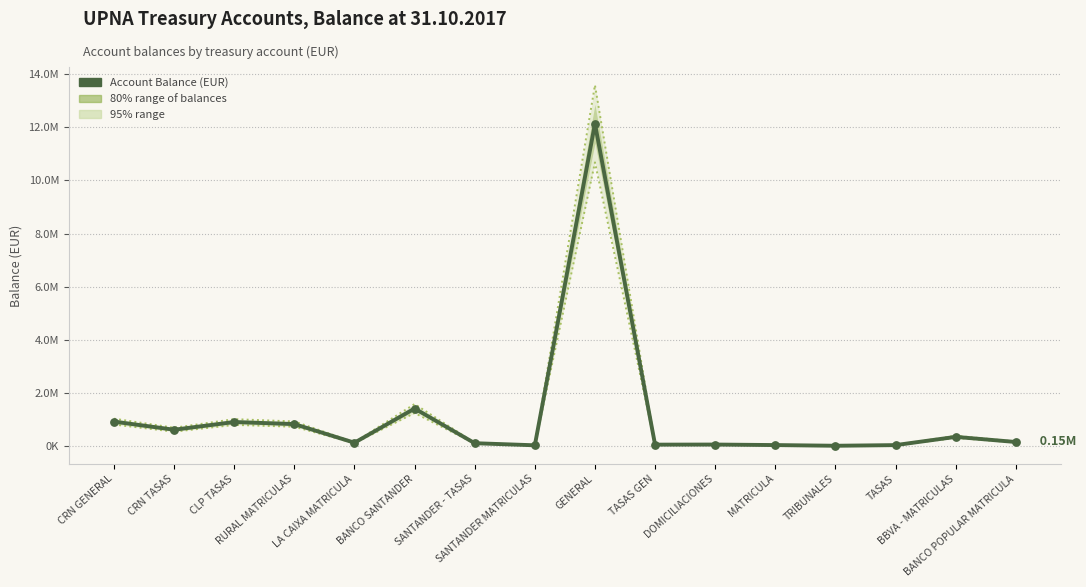

Which series contains the highest Y value?

95% upper bound